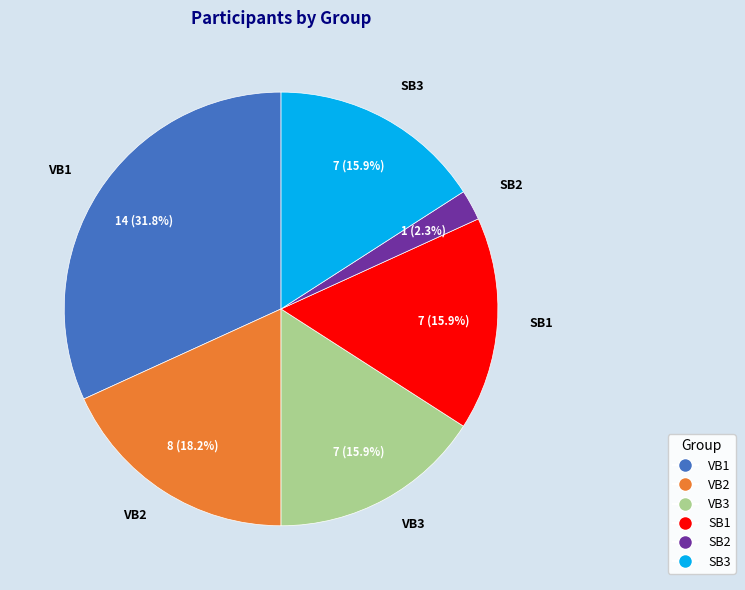

How much of the chart is everything except SB3?

84.1%